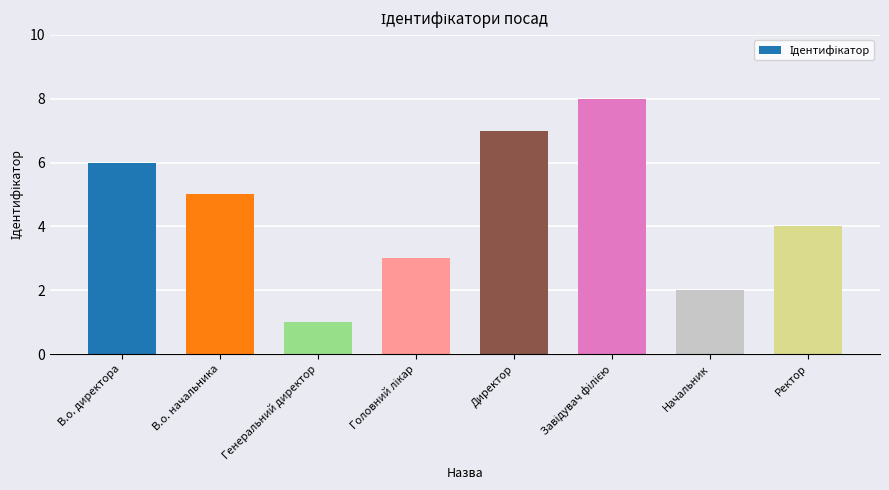

The value at Директор is 3. True or false?

False